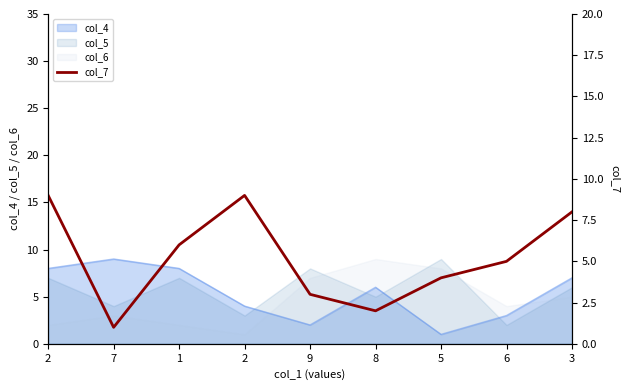

What is the difference between the values at 1 and 2?

3